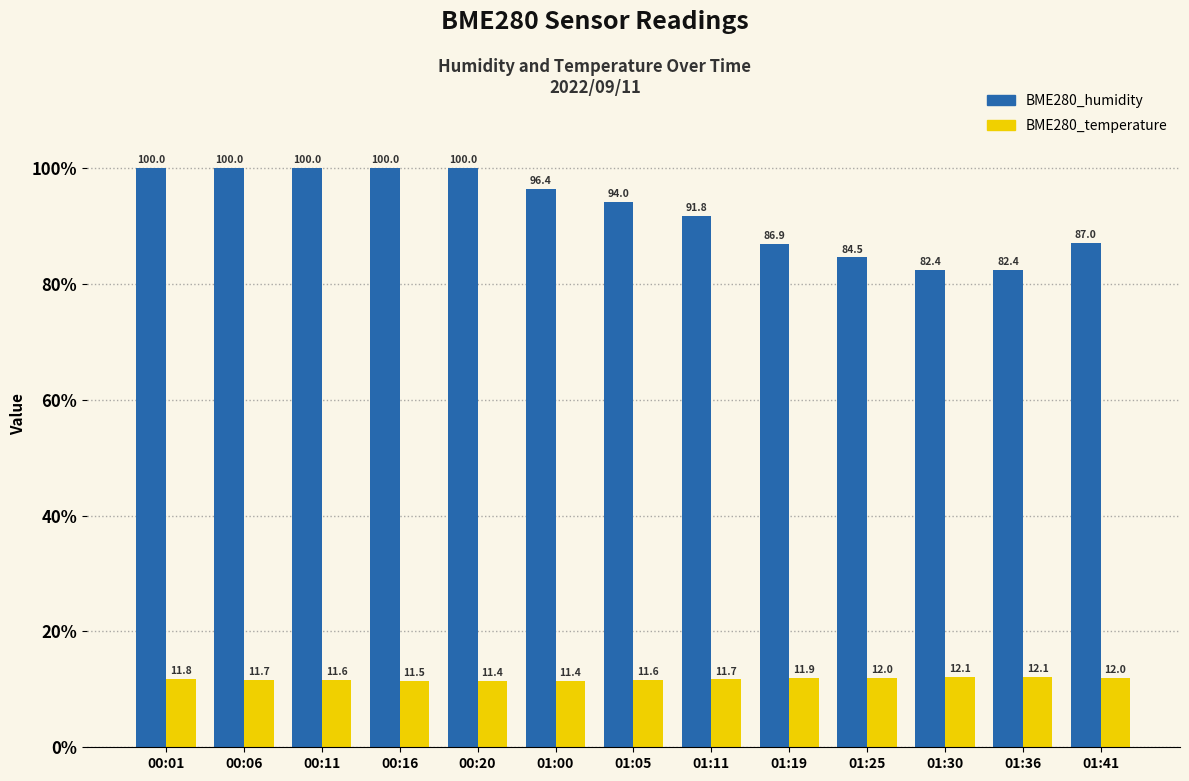

What is the value of the BME280_temperature bar at the 1st from the left?

11.8